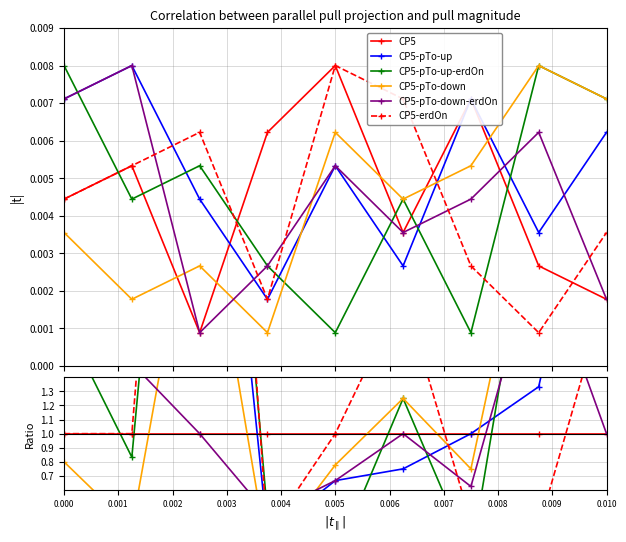

Does the chart display data point markers on the line(s)?

Yes